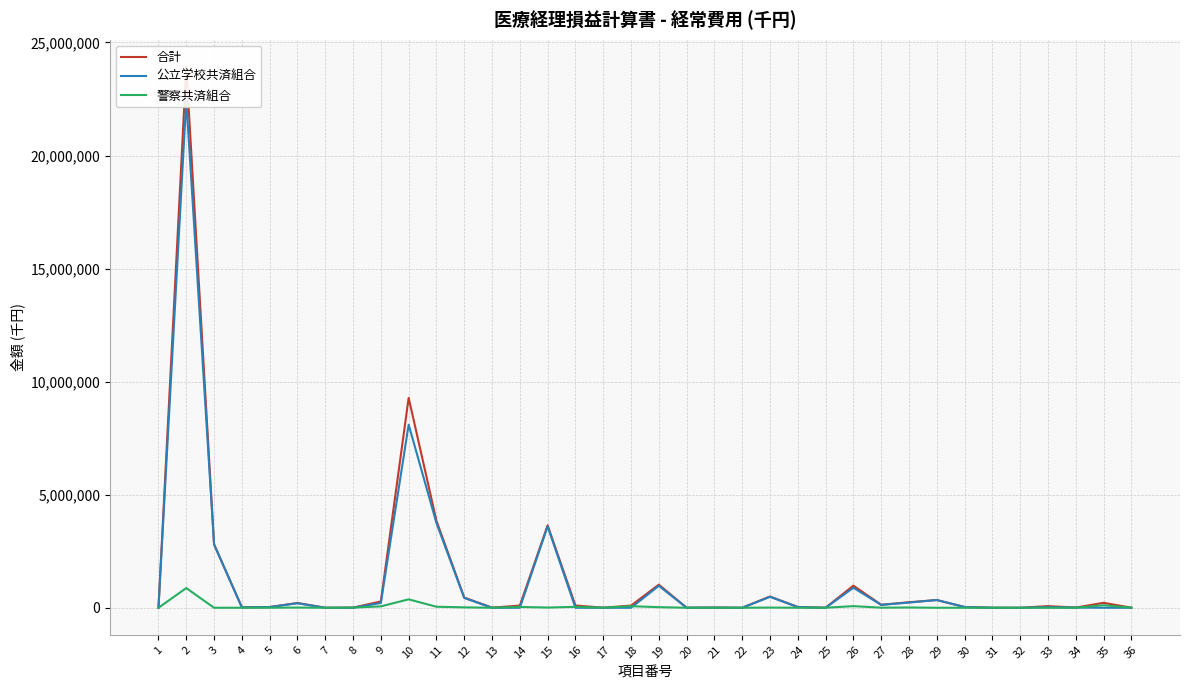

What is the spread (max minus min) of values at 32?

131